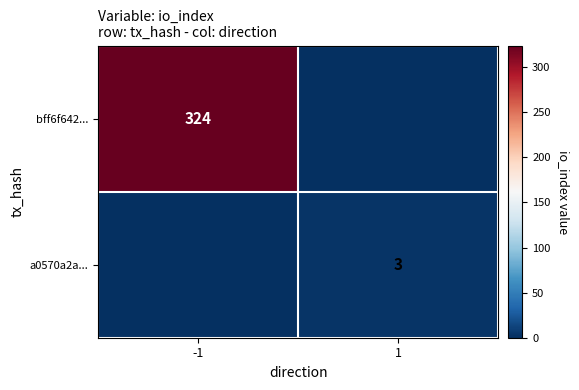

The value of a0570a2a... at 1 is 3. True or false?

True